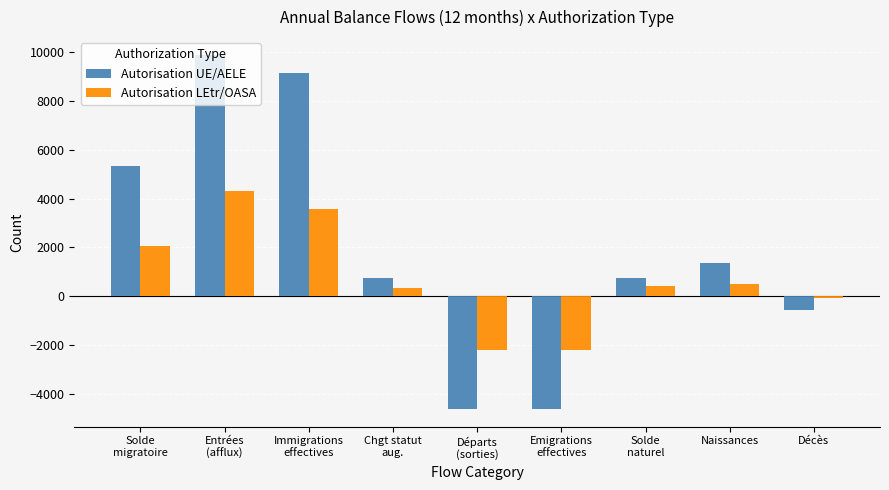

What is the lowest value of the Autorisation UE/AELE series?

-4626